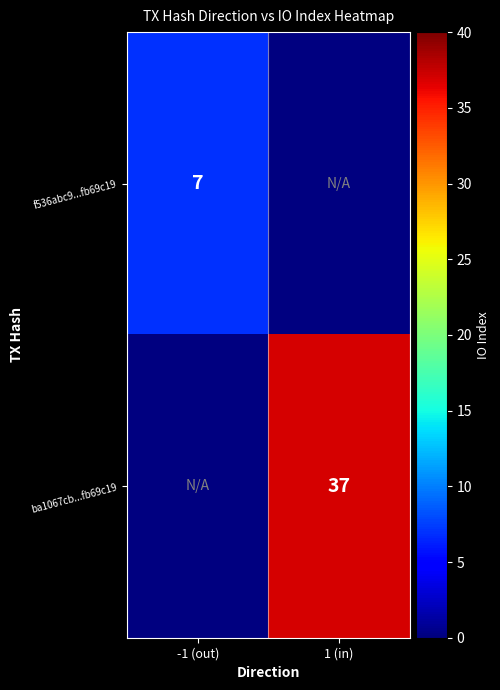

True or false: ba1067cb...fb69c19 has a value of 14 at 1 (in).

False